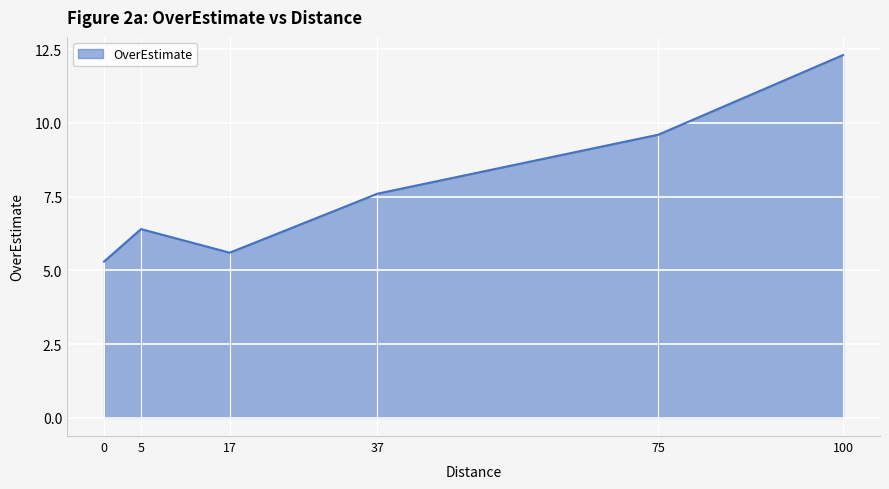

Count the number of data series in this chart.

1